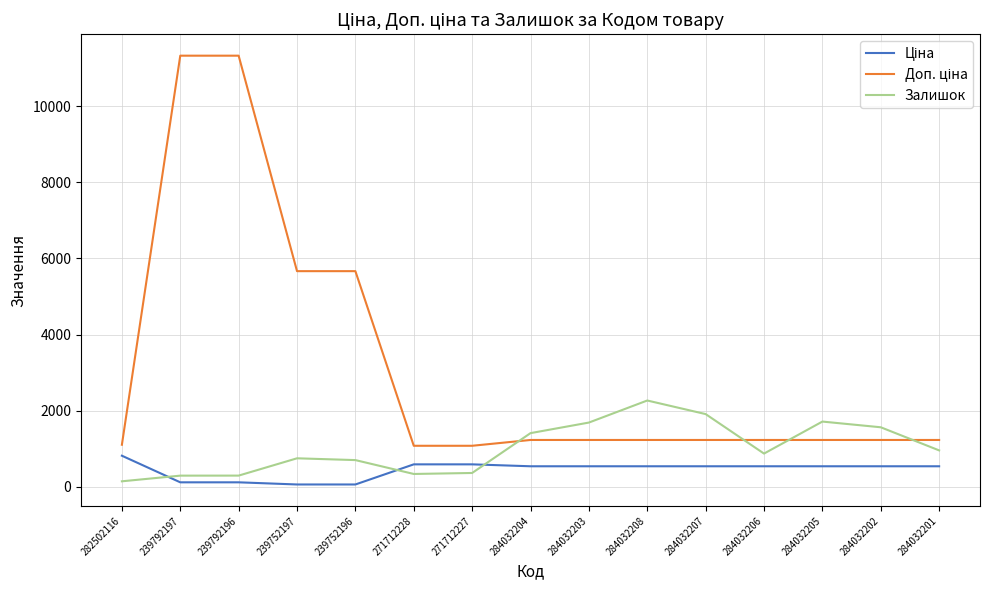

What is the difference between the highest and lowest values at 284032208?

1729.6